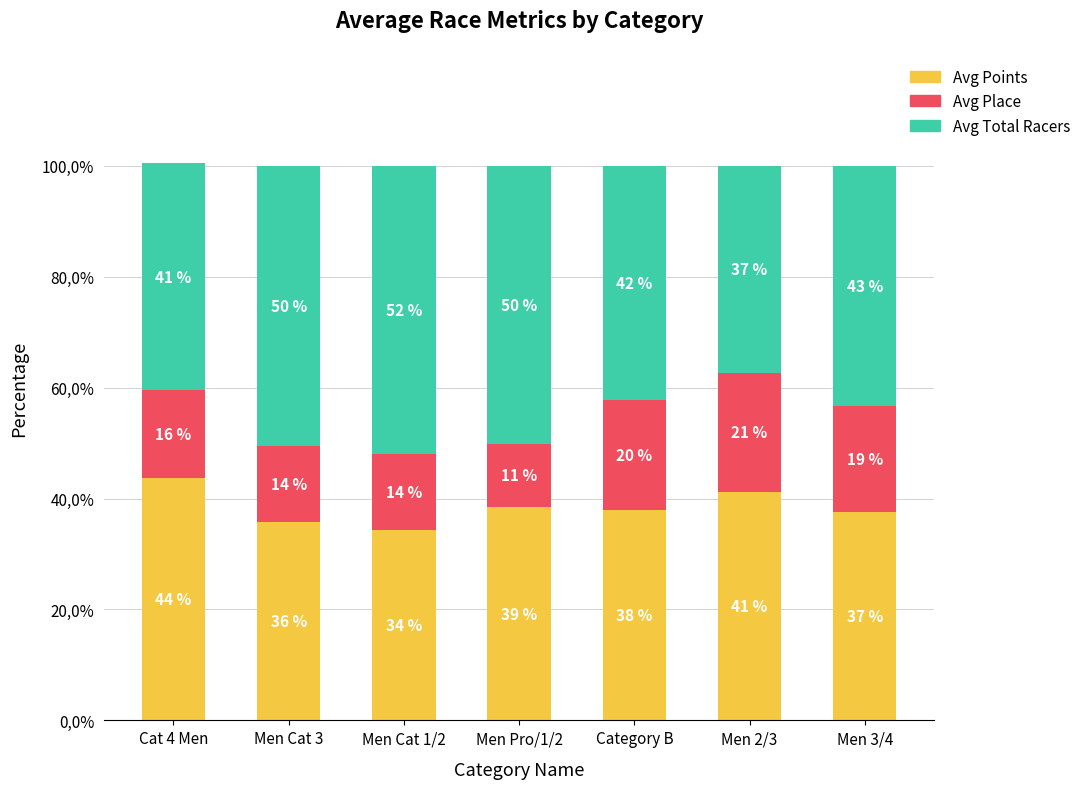

What are all the series names shown in the legend?

Avg Points, Avg Place, Avg Total Racers